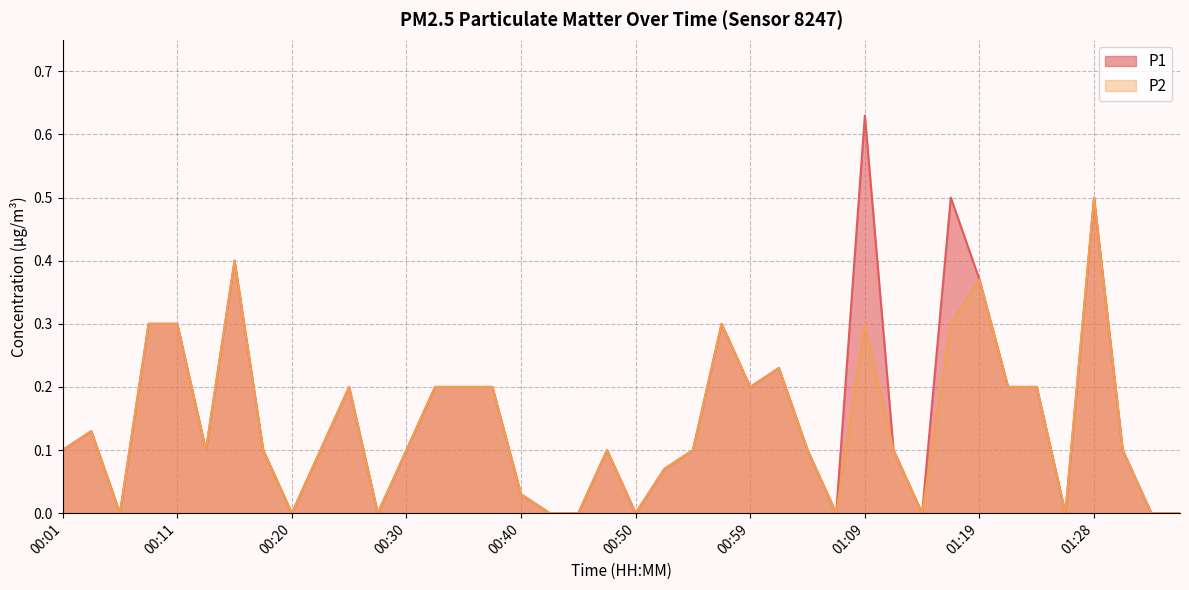

Which series has the widest spread of values?

P1